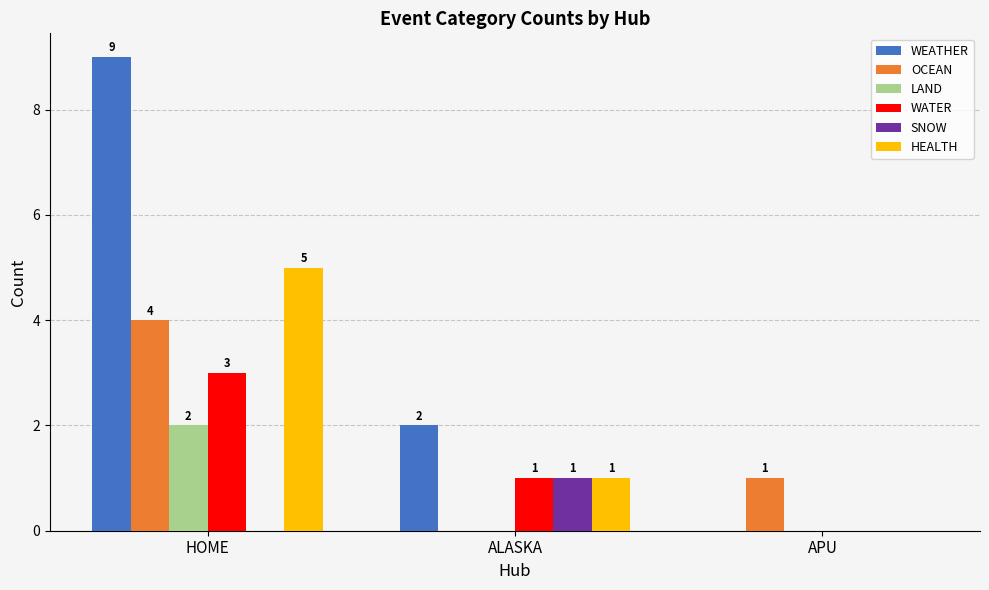

True or false: HEALTH has a value of 0 at ALASKA.

False